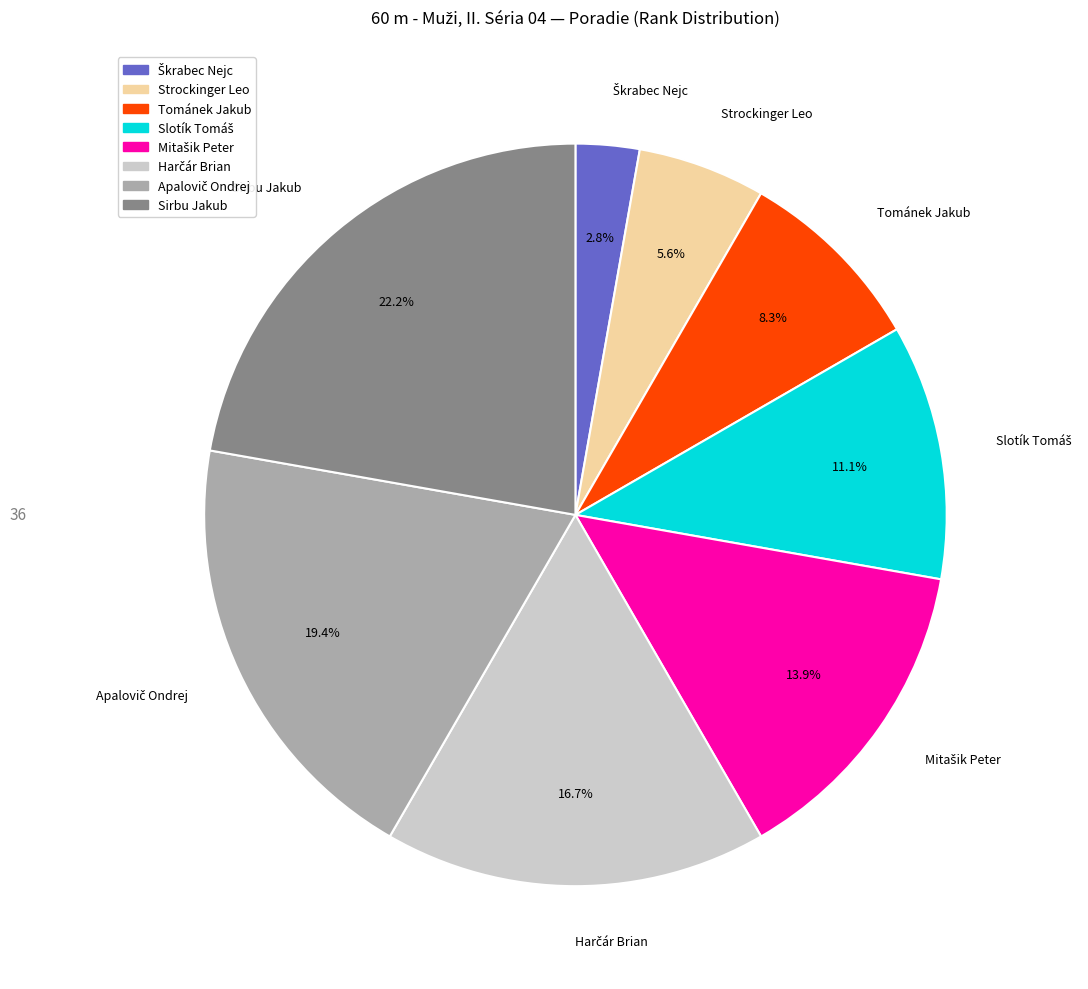

Does any single category account for the majority?

No